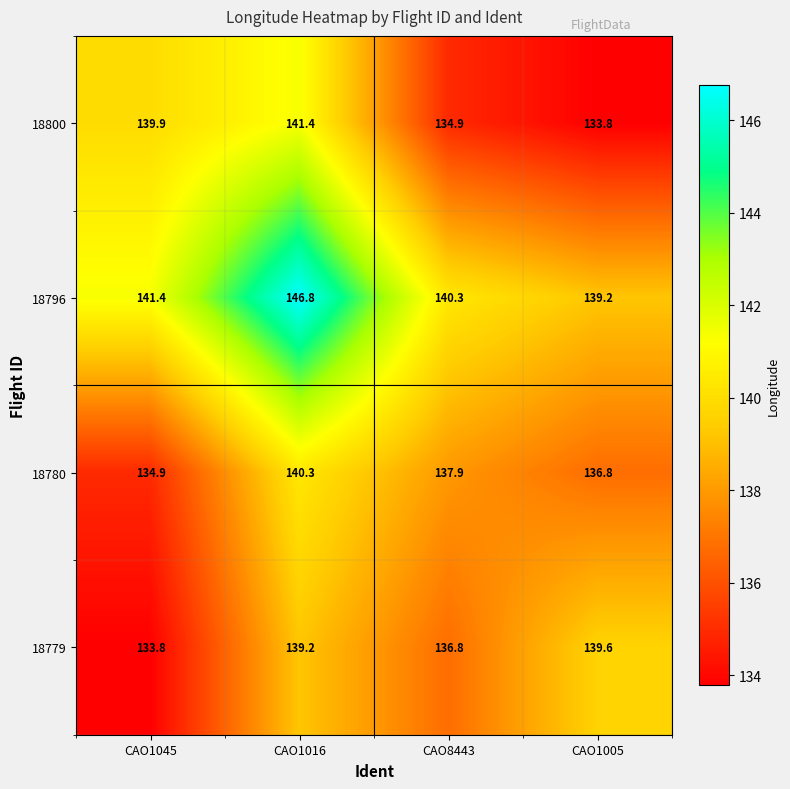

What is the difference between the 18800 values at CAO1016 and CAO1005?

7.6